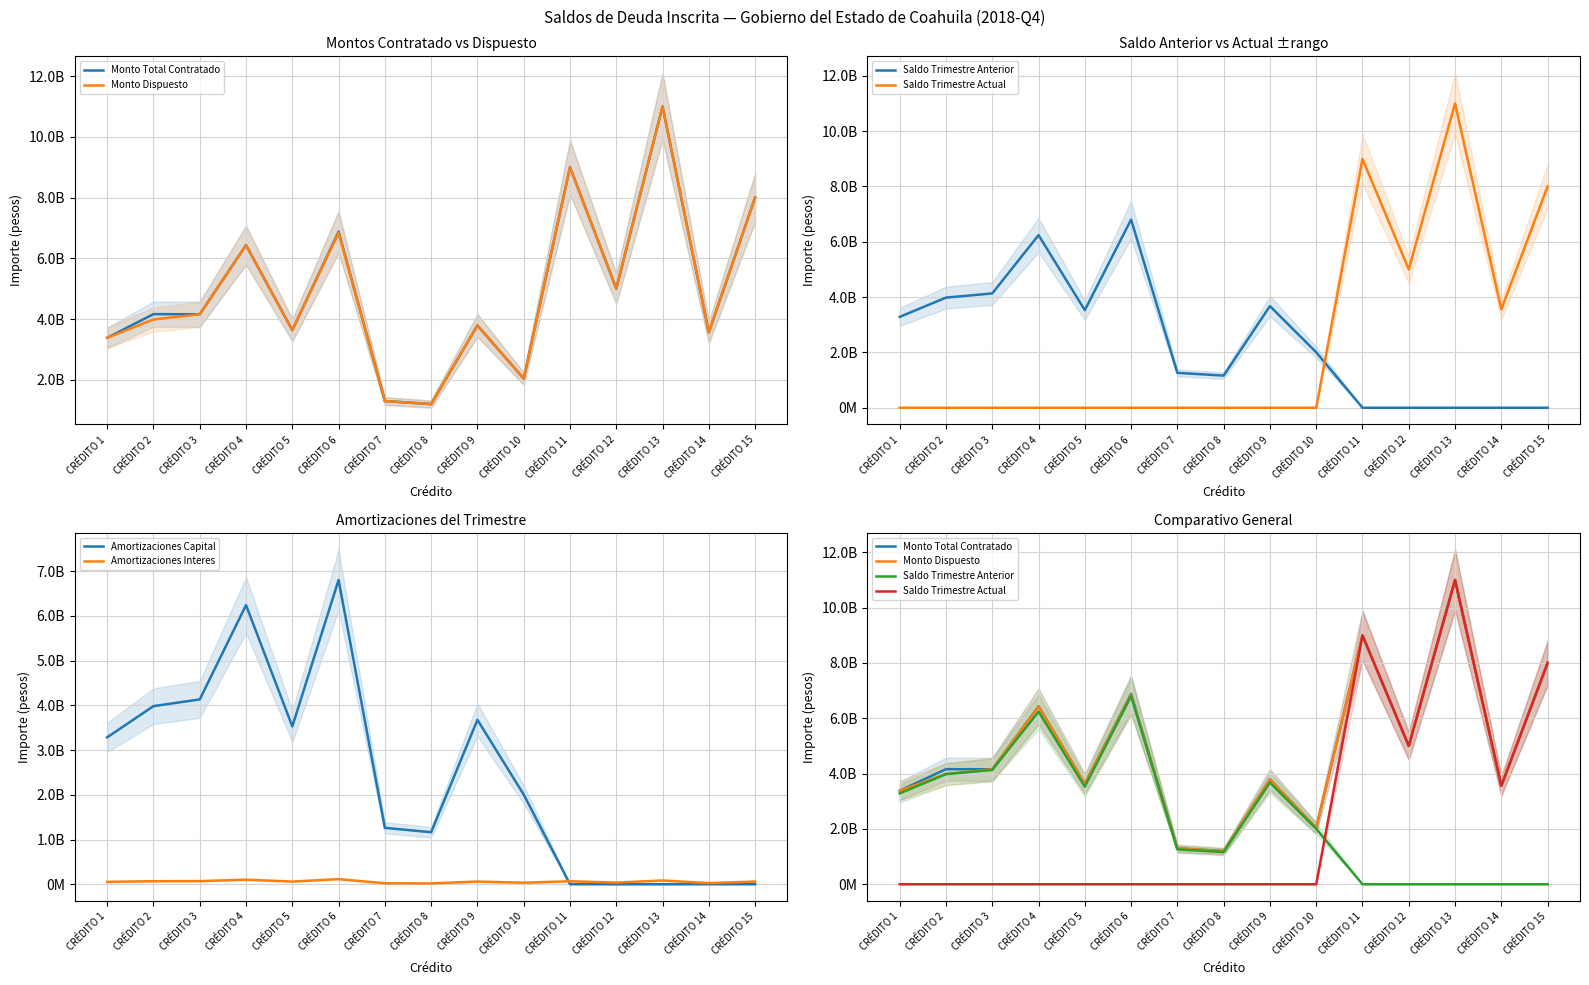

At CRÉDITO 9, list the series in order from smallest to largest.

Saldo Trimestre Actual, Amortizaciones Interes, Saldo Trimestre Anterior, Amortizaciones Capital, Monto Dispuesto, Monto Total Contratado